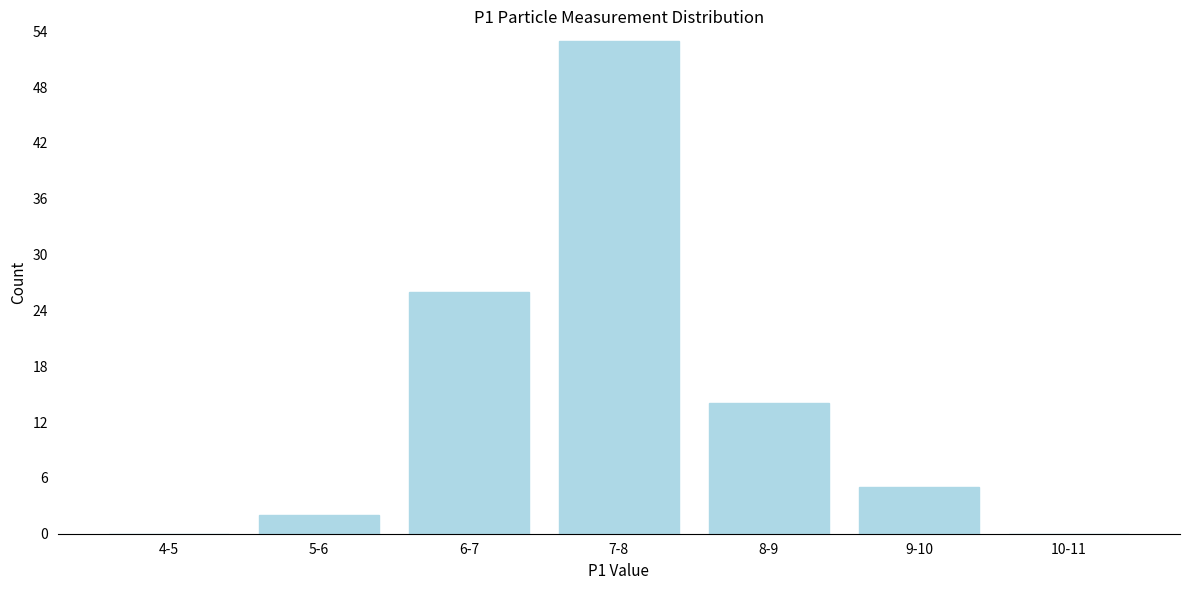

Reading left to right, transcribe all the data shown in this chart.

4-5=0	5-6=2	6-7=26	7-8=53	8-9=14	9-10=5	10-11=0